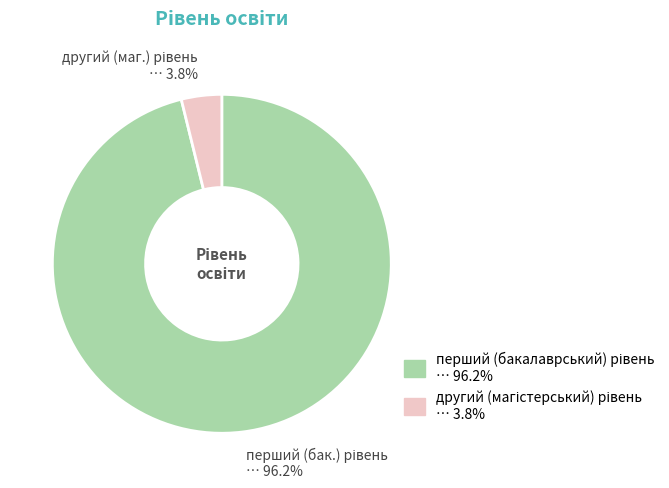

To the nearest percent, what is the average slice percentage?

50%